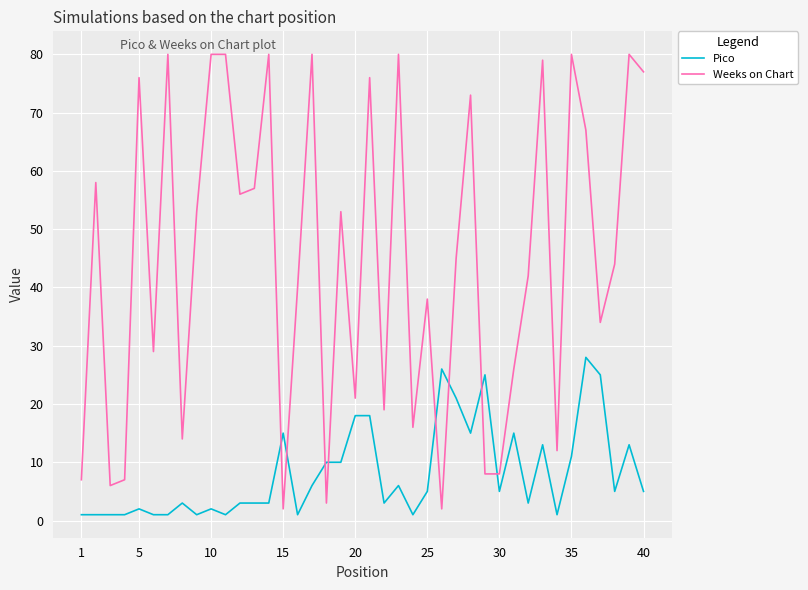

Which series has the largest range (max minus min)?

Weeks on Chart